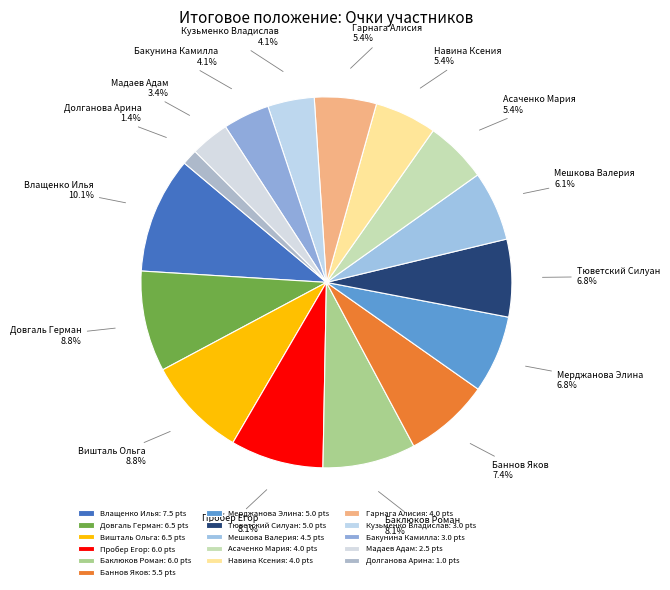

The Асаченко Мария slice represents 1% of the pie. True or false?

False